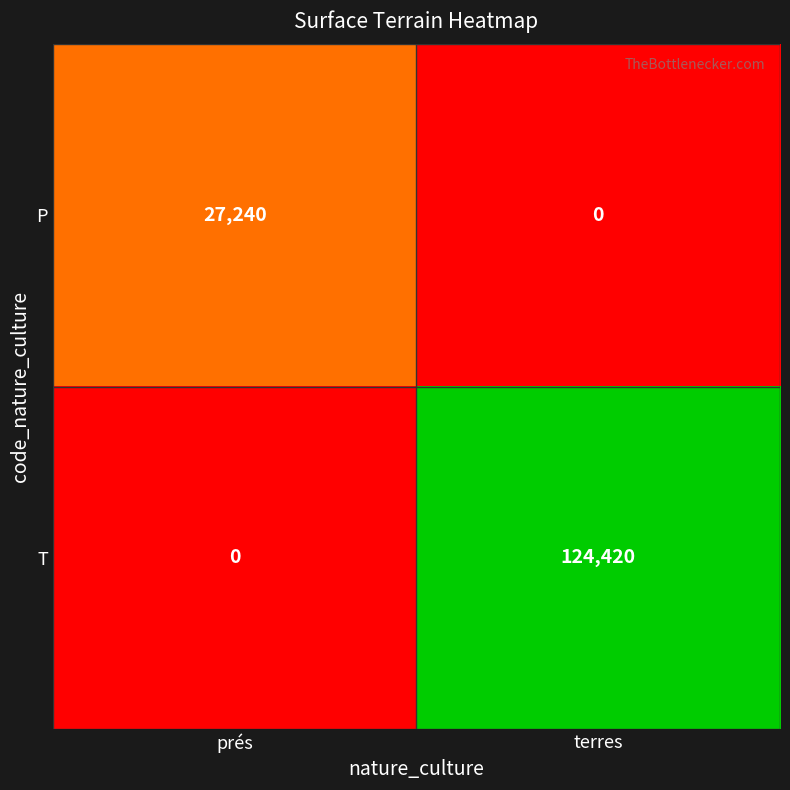

Between prés and terres, which series saw the biggest shift?

T